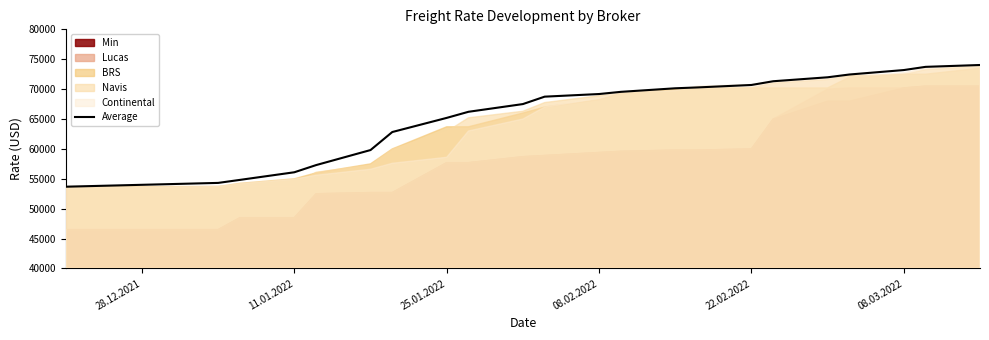

What is the minimum value for Average?

53680